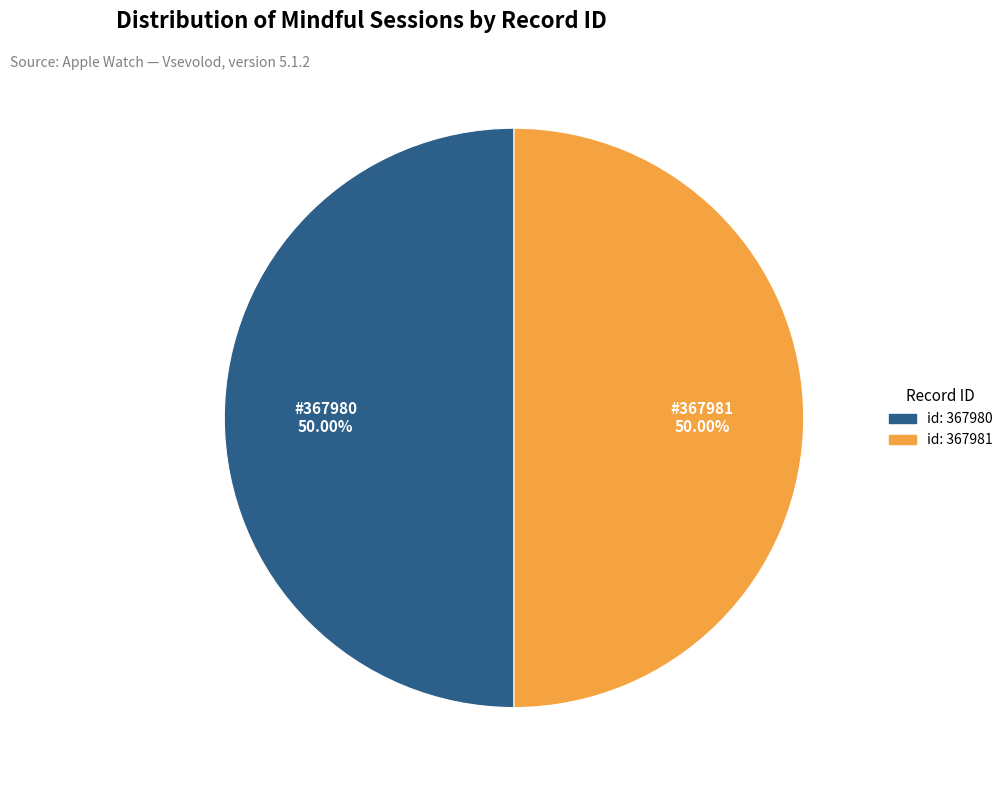

How many slices are in this pie chart?

2